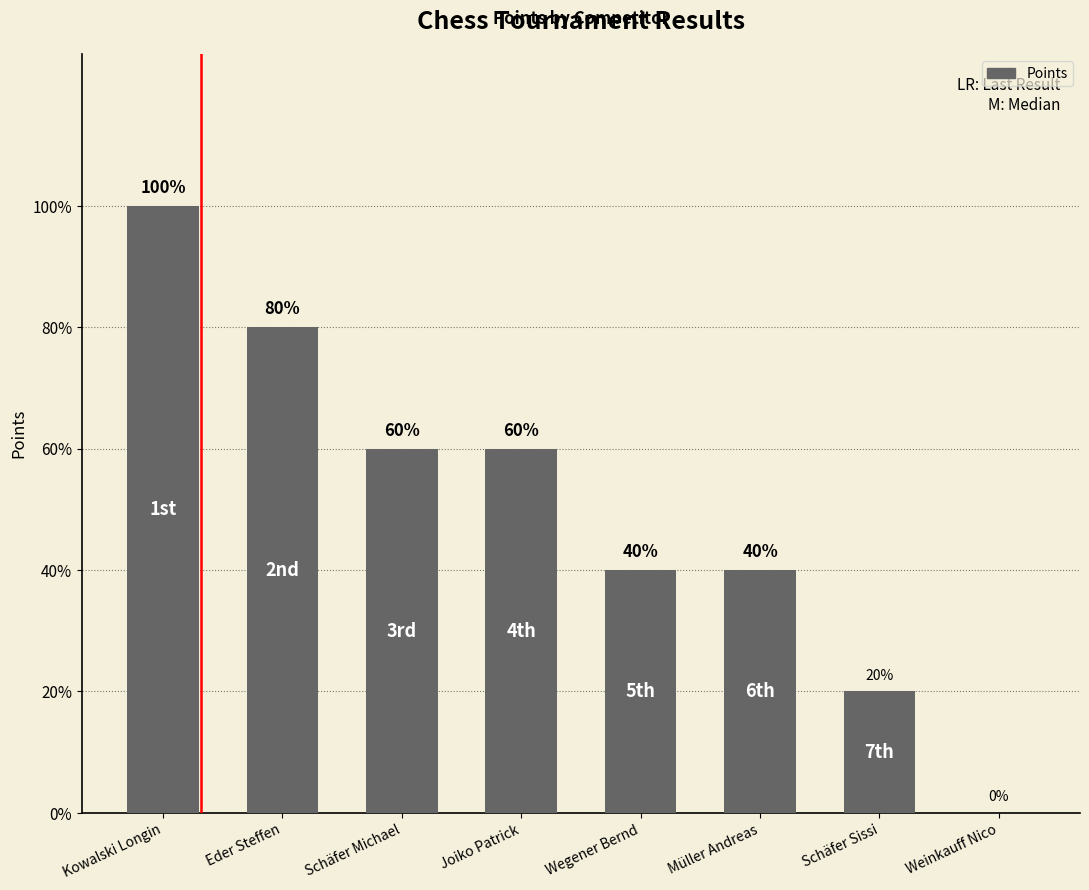

Are the bars horizontal?

No